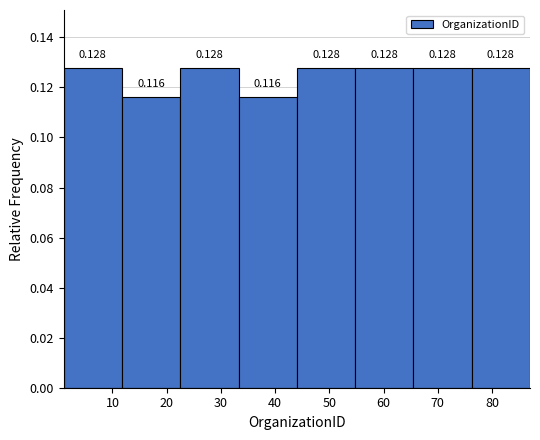

Reading left to right, transcribe this chart: for each bar, give the range it covers on the x-axis and its height. The bar edges are not printed on the chart, so give them approximately, as read against the axis.

1 to 12: 0.128
12 to 23: 0.116
23 to 33: 0.128
33 to 44: 0.116
44 to 55: 0.128
55 to 66: 0.128
66 to 76: 0.128
76 to 87: 0.128